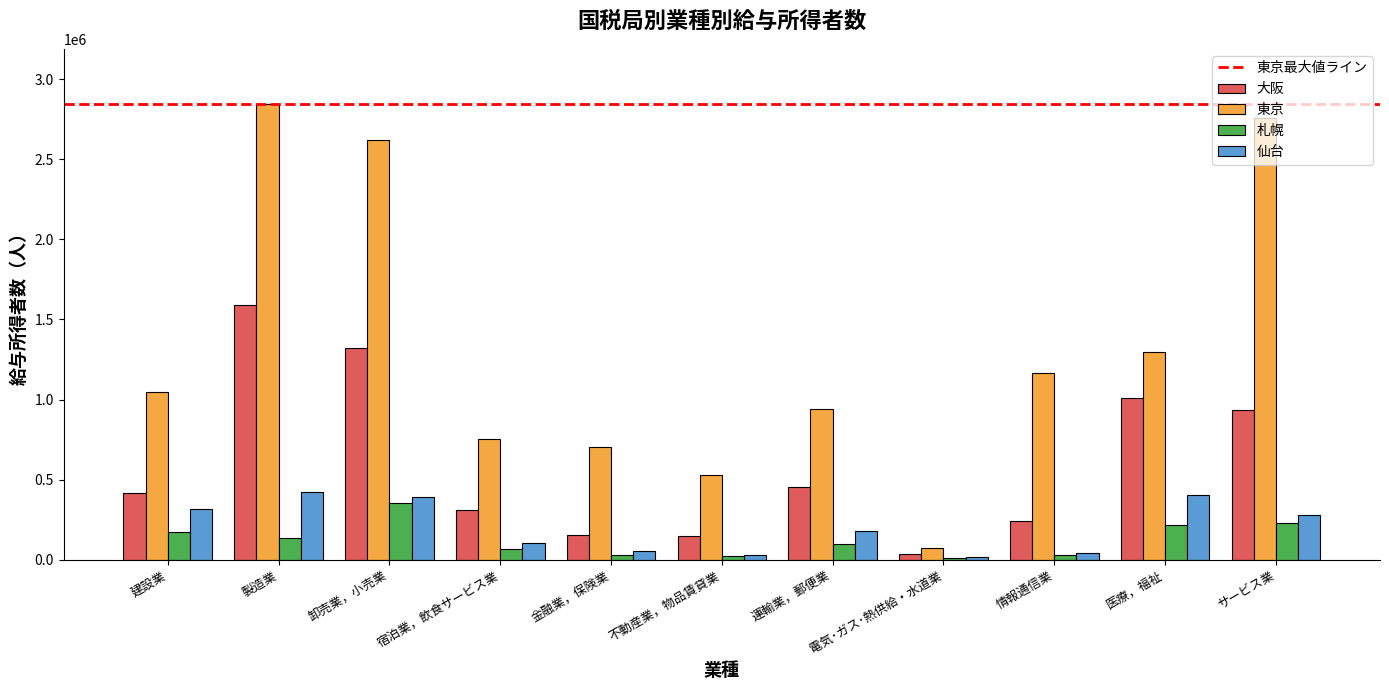

How many bars are there in total?

44